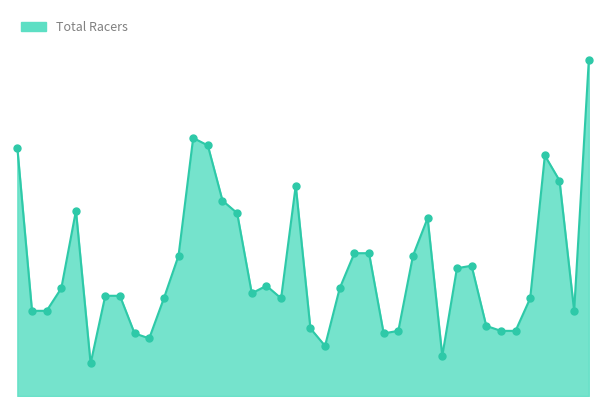

Which series has the largest total across all categories?

Total Racers line